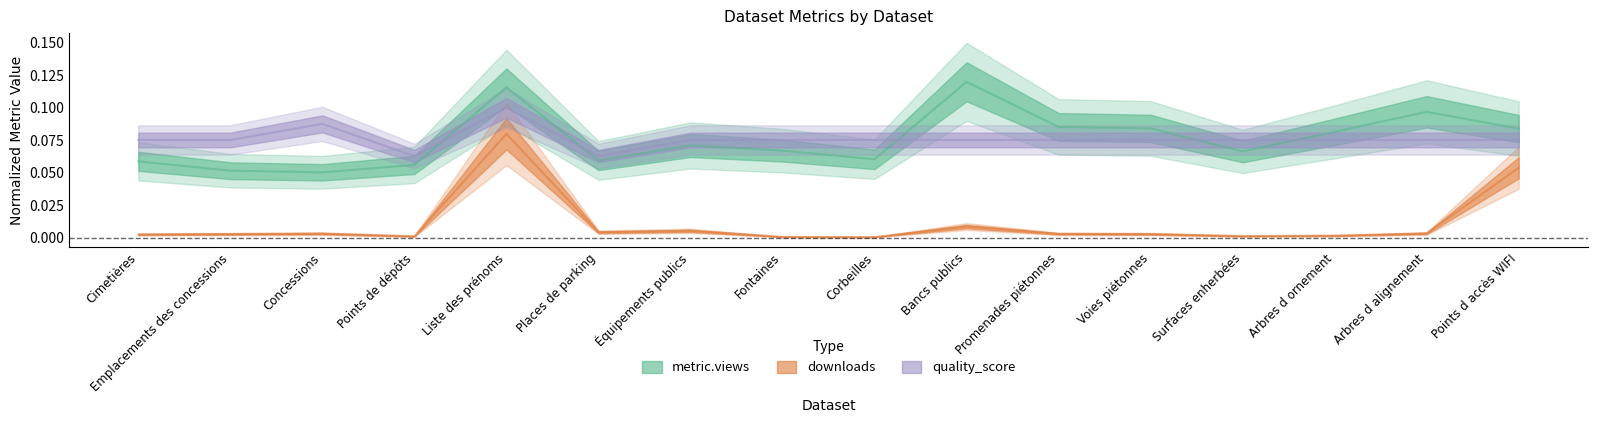

At which category is the sum across all series the highest?

Liste des prénoms